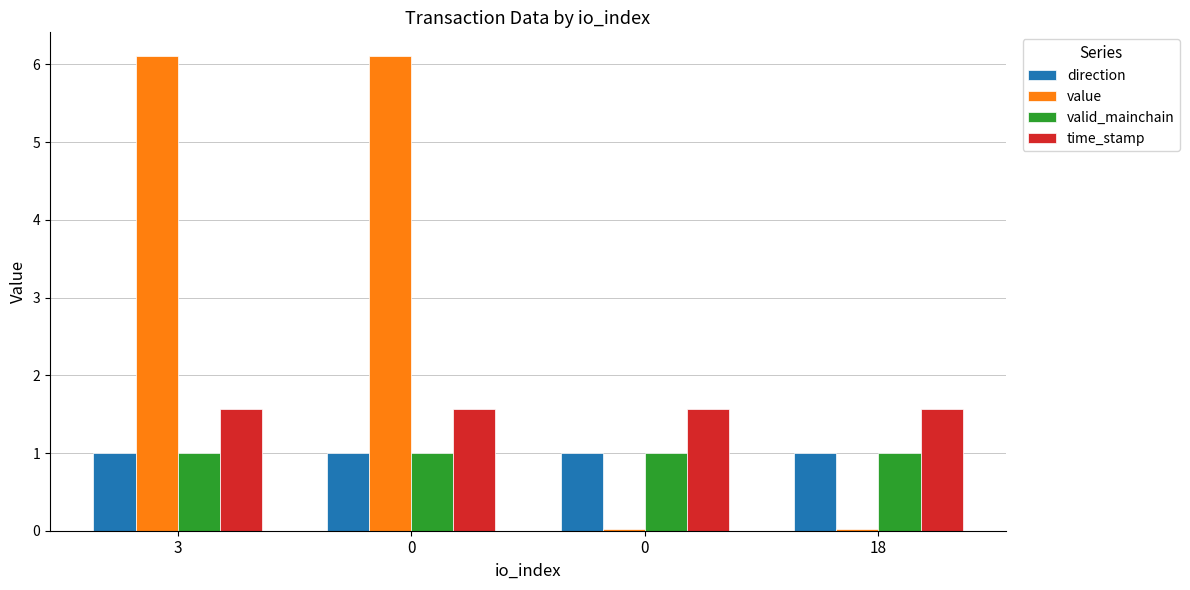

What is the total value across all series at 0?

9.7